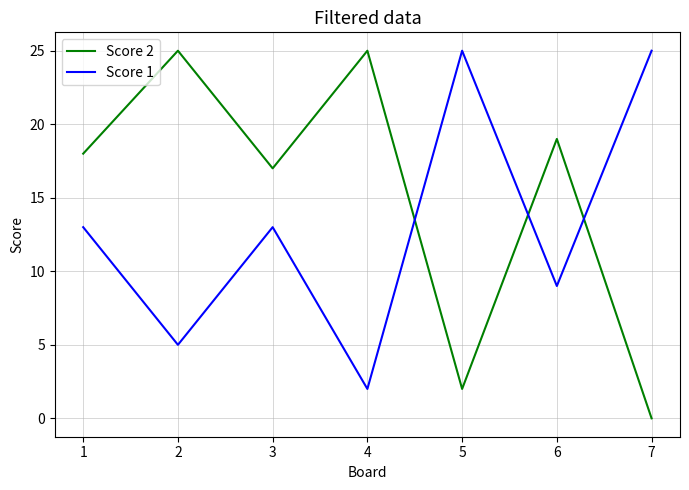

Where do Score 2 and Score 1 first cross each other?

4 and 5